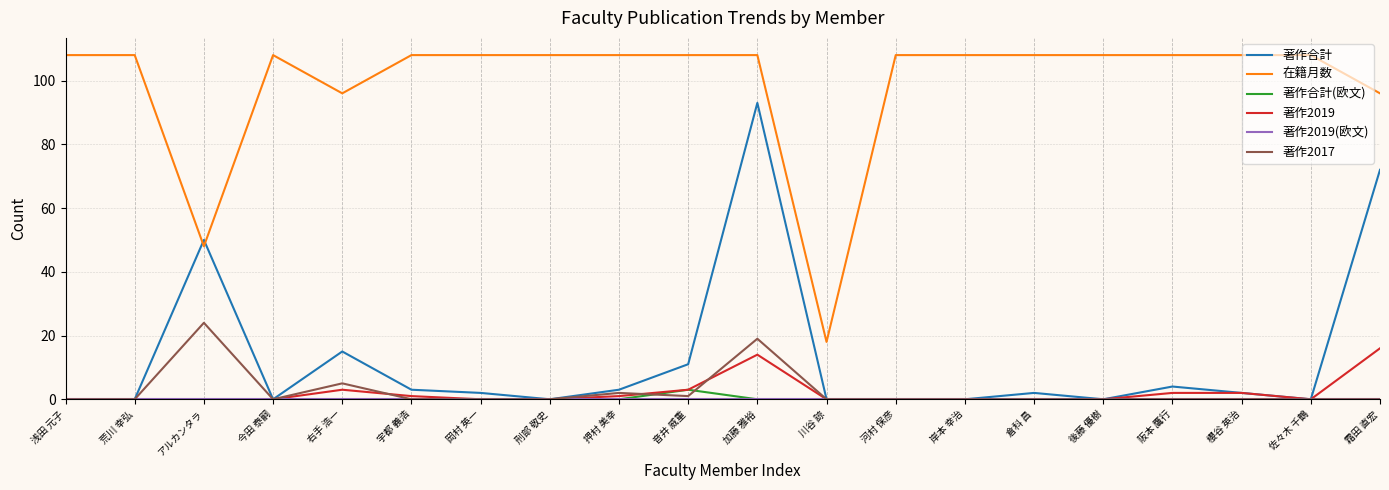

Count the number of data series in this chart.

6